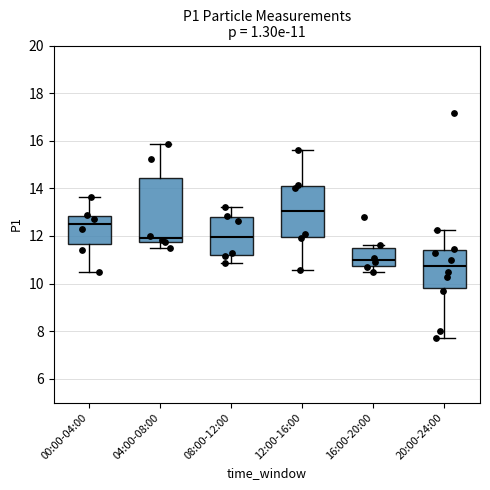

Which box is the tallest, from its lower edge to its upper edge?

04:00-08:00